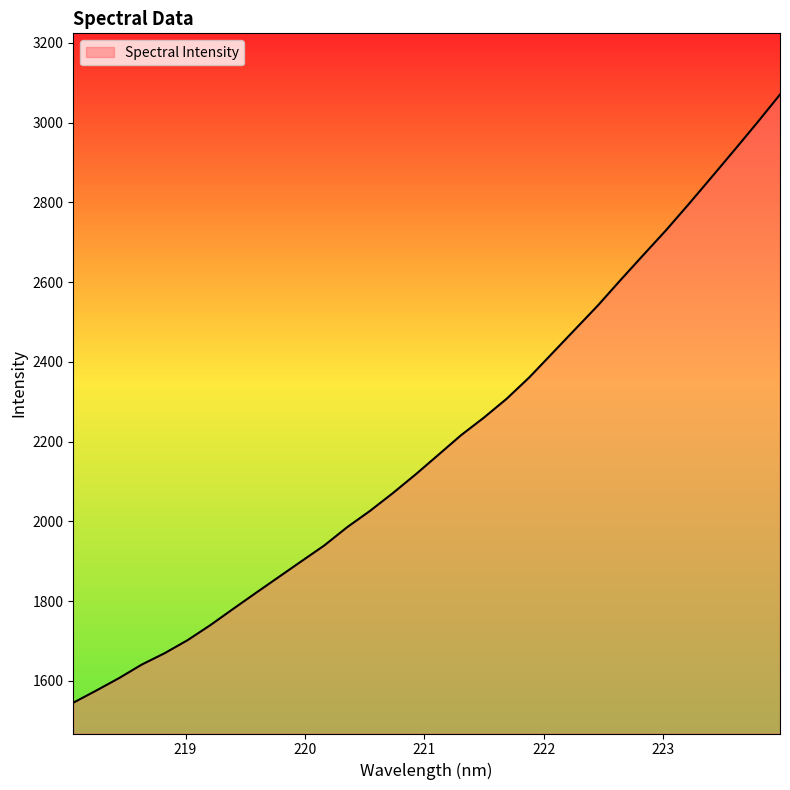

What is the minimum value shown in the chart?

1545.2